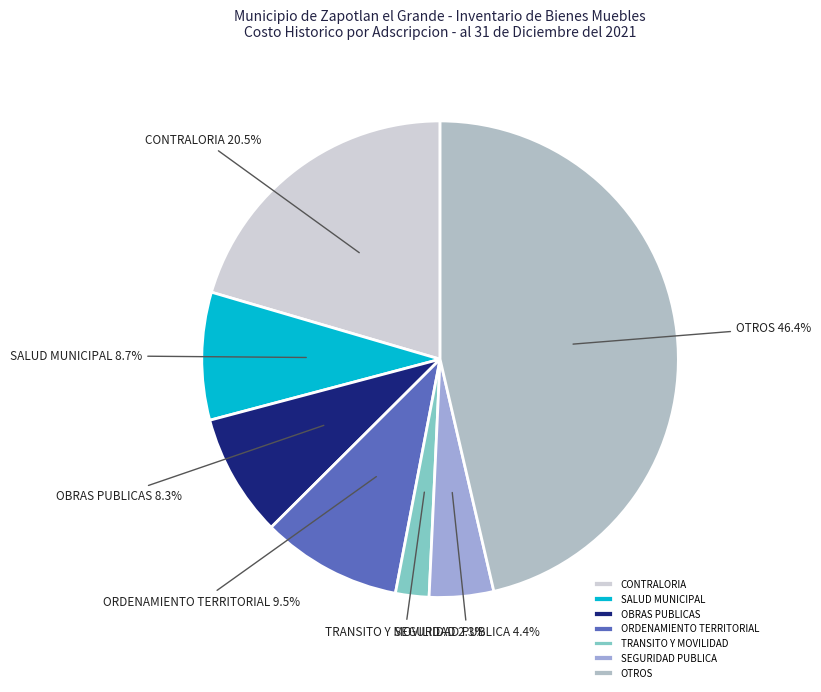

Approximately how many times larger is the value at SALUD MUNICIPAL compared to ORDENAMIENTO TERRITORIAL?

0.9